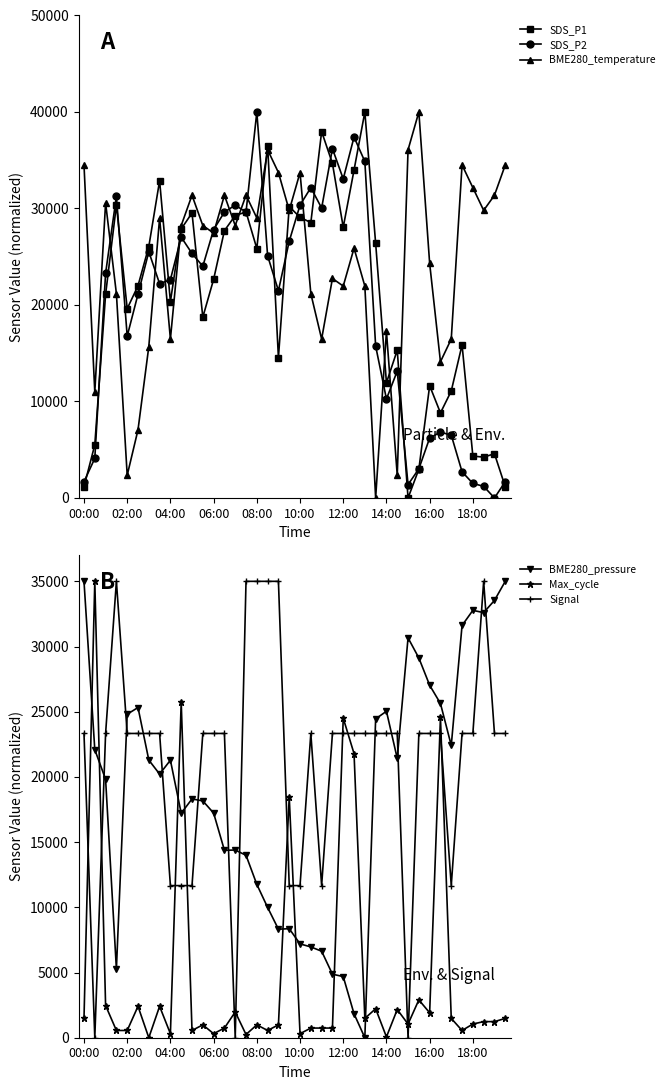

True or false: SDS_P1 has more than 1 interior local peaks.

True